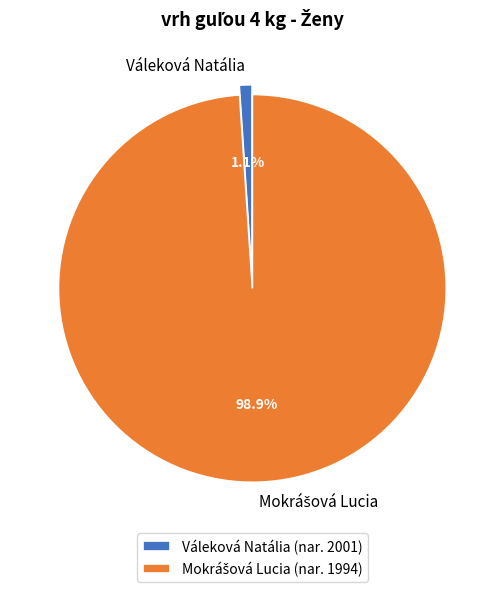

Count the number of slices in the pie.

2